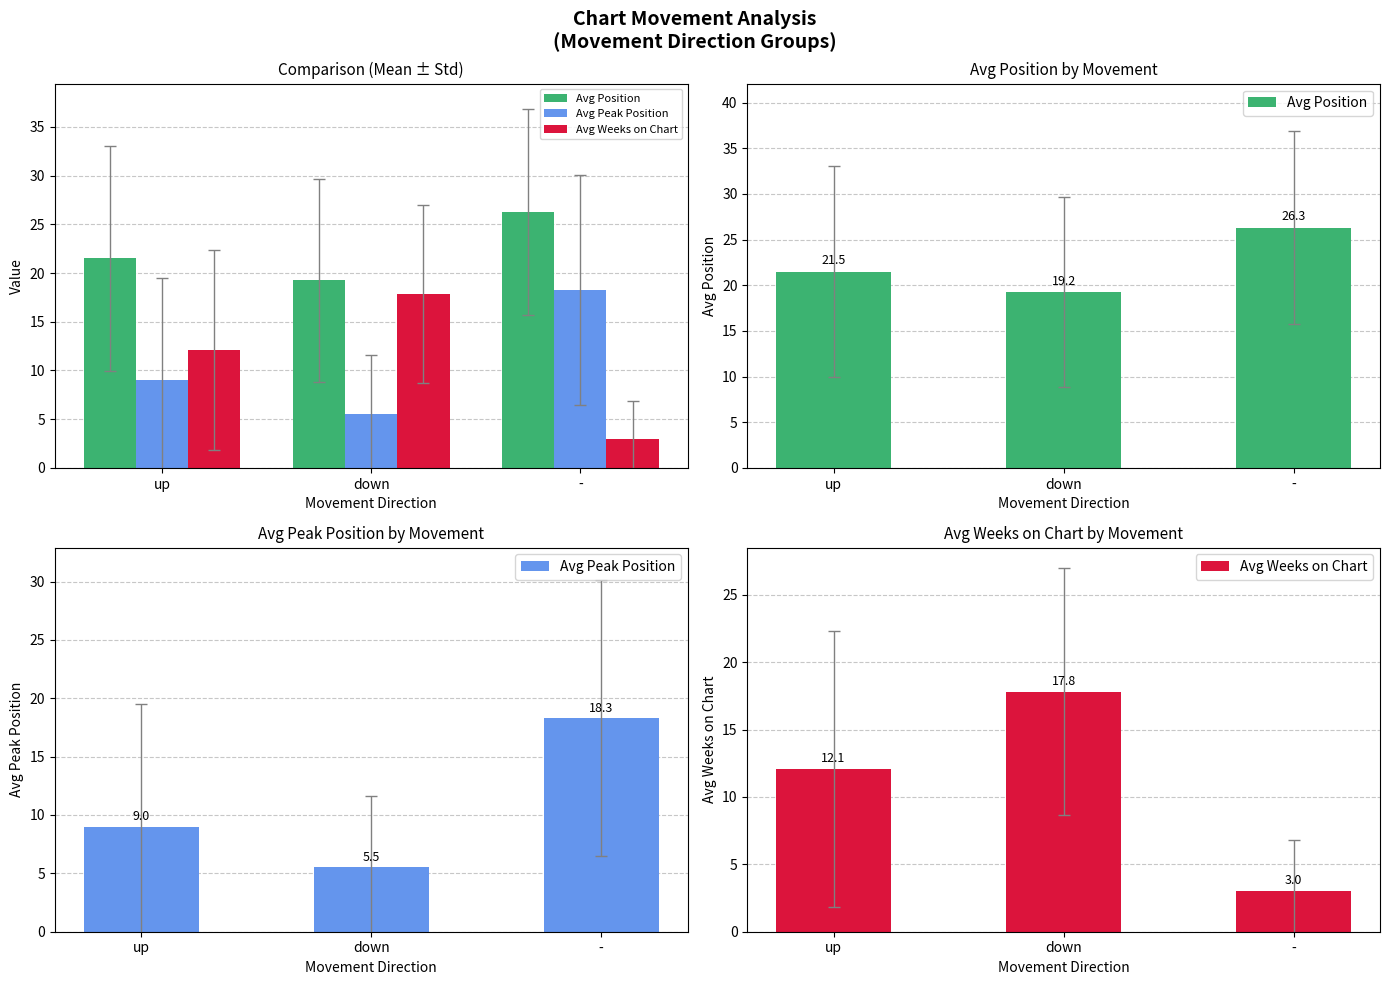

What is the label of the 3rd bar from the right?

up